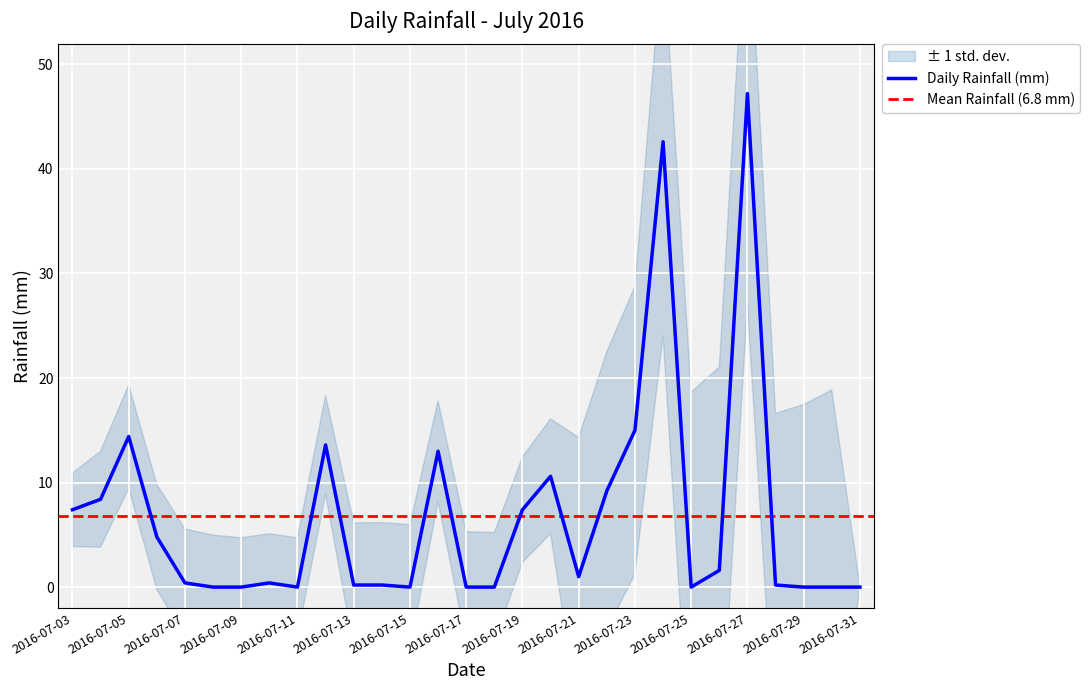

The chart shows a value of 0.0 at 2016-07-14. True or false?

False